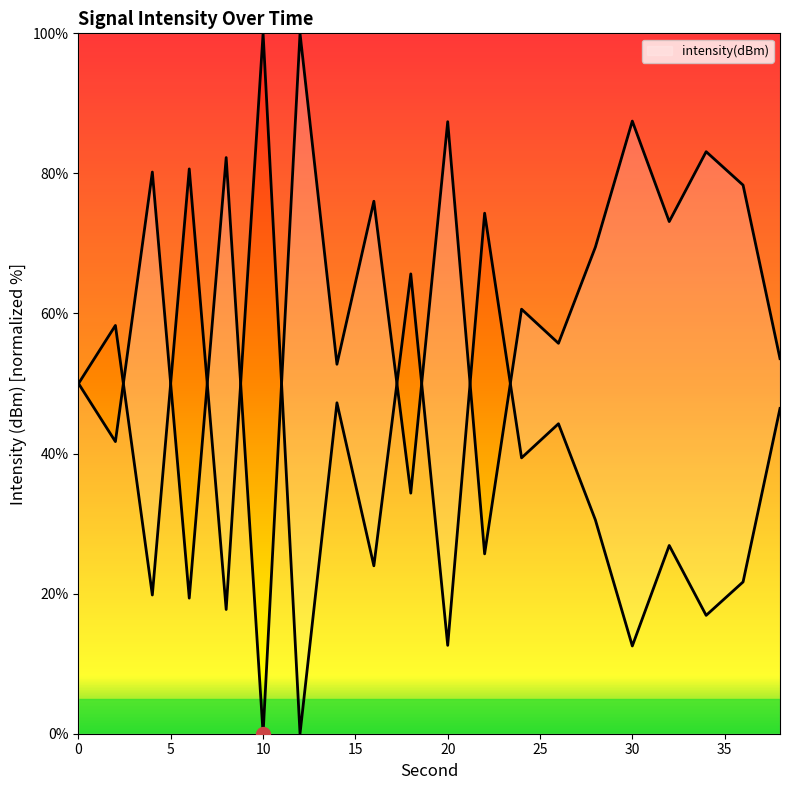

The chart shows a value of 78.3 at 36. True or false?

True